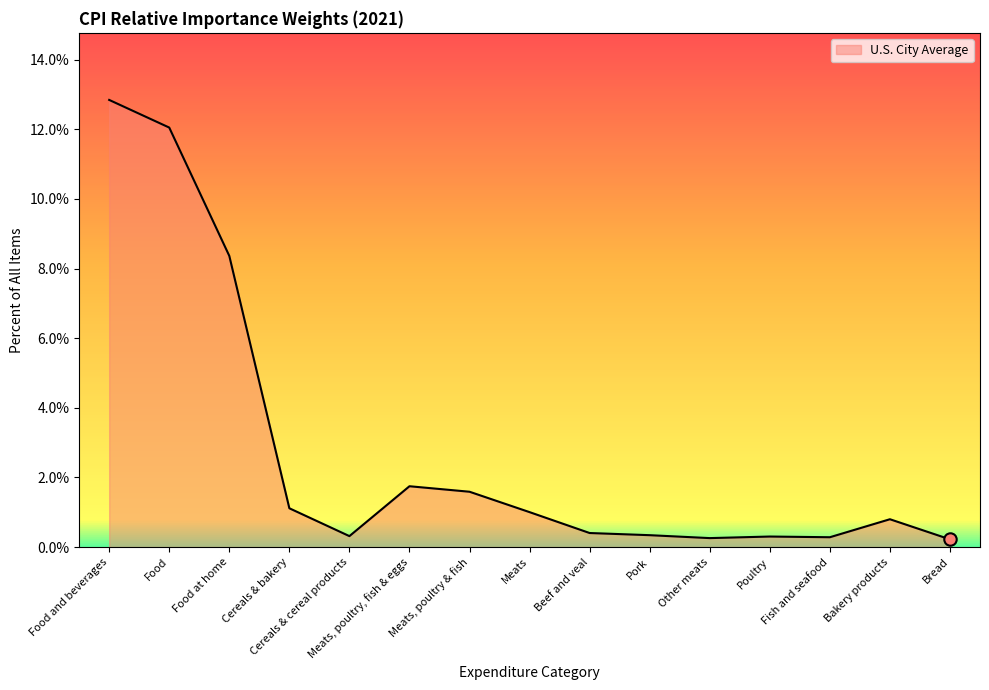

What is the change in value from Beef and veal to Fish and seafood?

-0.1